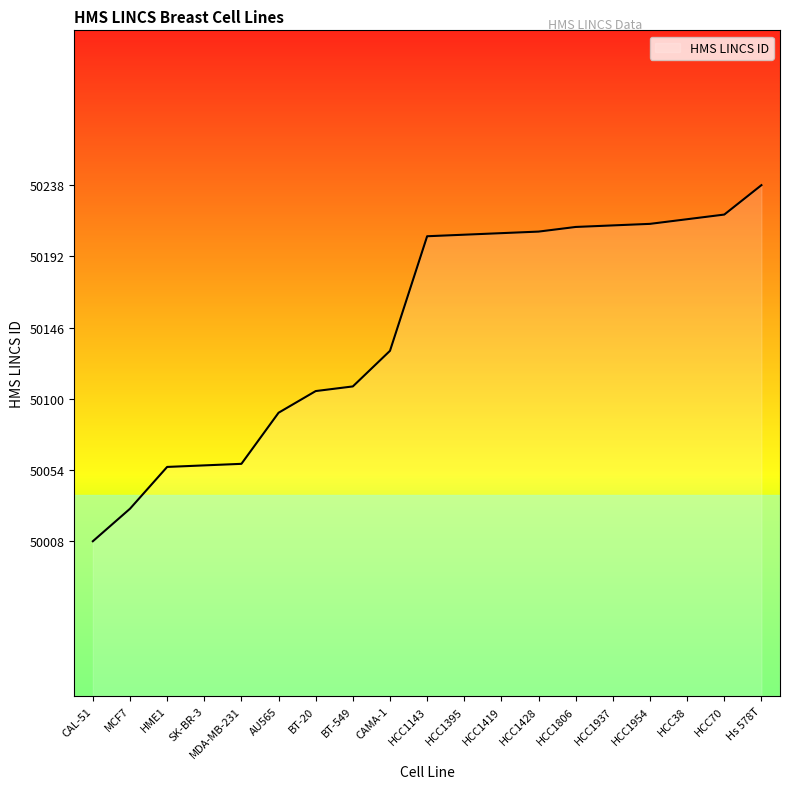

What is the ratio of the value at MDA-MB-231 to the value at BT-549?

1.0